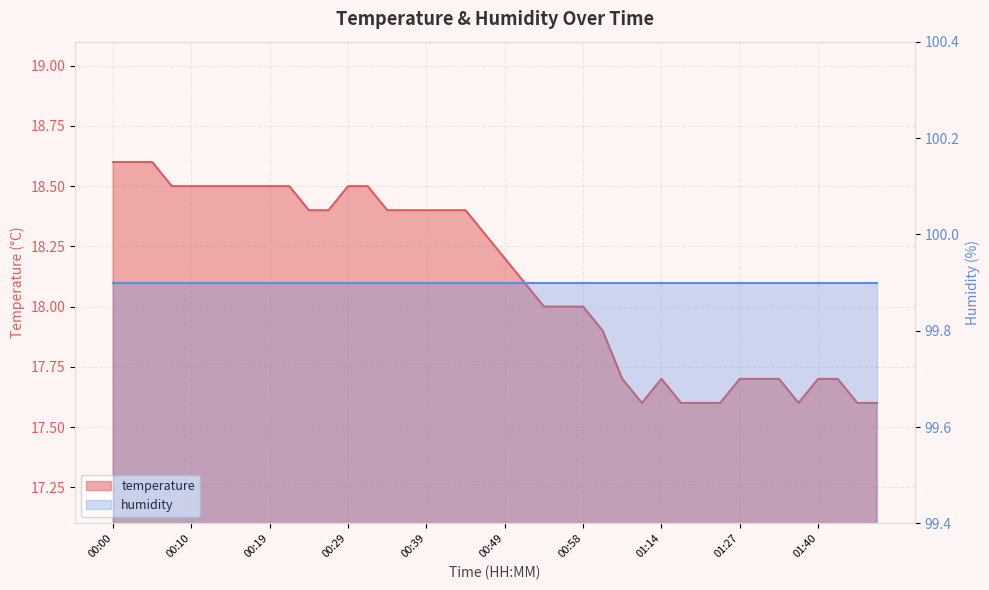

What is the label of the 25th point from the left?

00:58